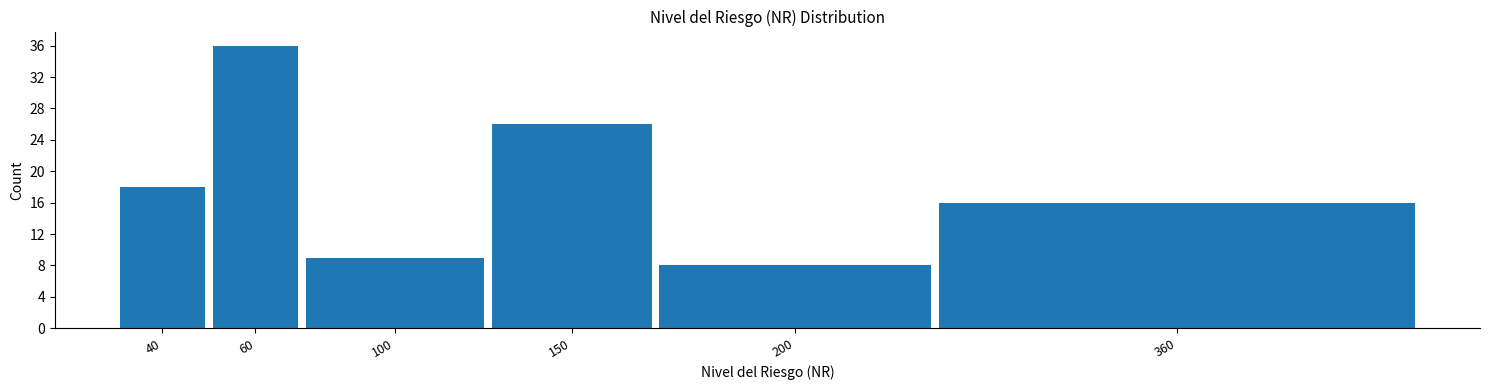

Reading left to right, what are all the values shown in this chart?

18	36	9	26	8	16